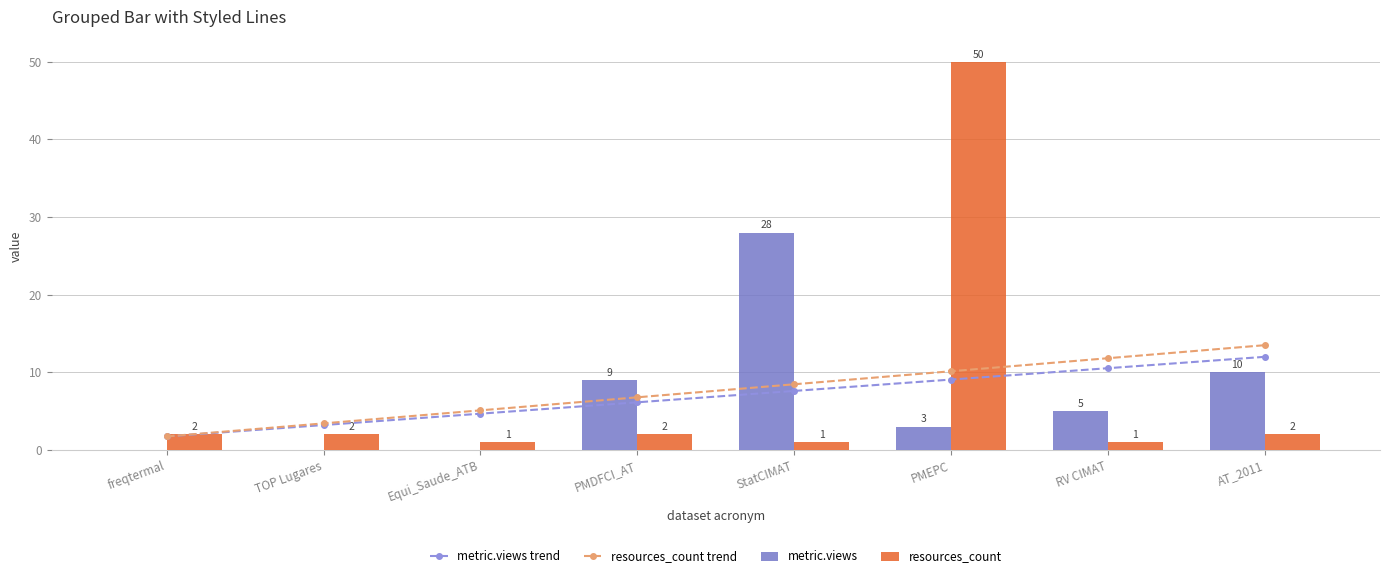

Count the number of categories in the chart.

8